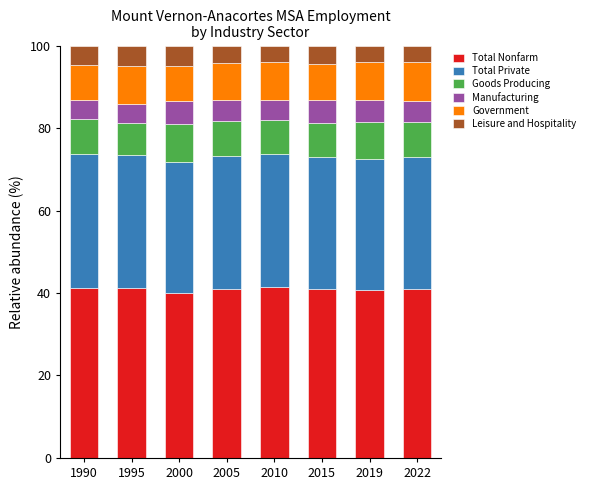

What is the maximum value for Total Nonfarm?

41.4